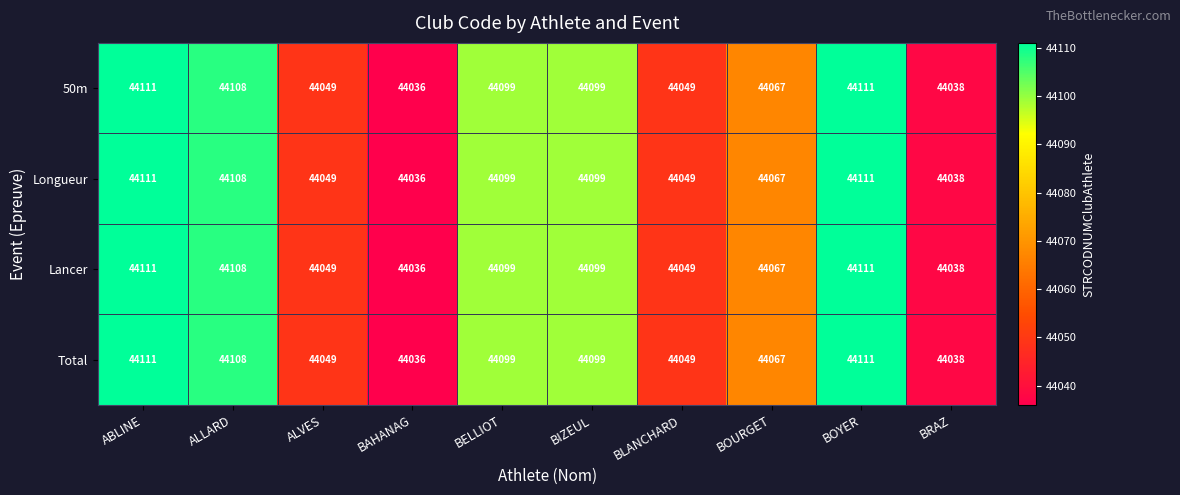

The 50m series shows 44036 at BAHANAG. True or false?

True